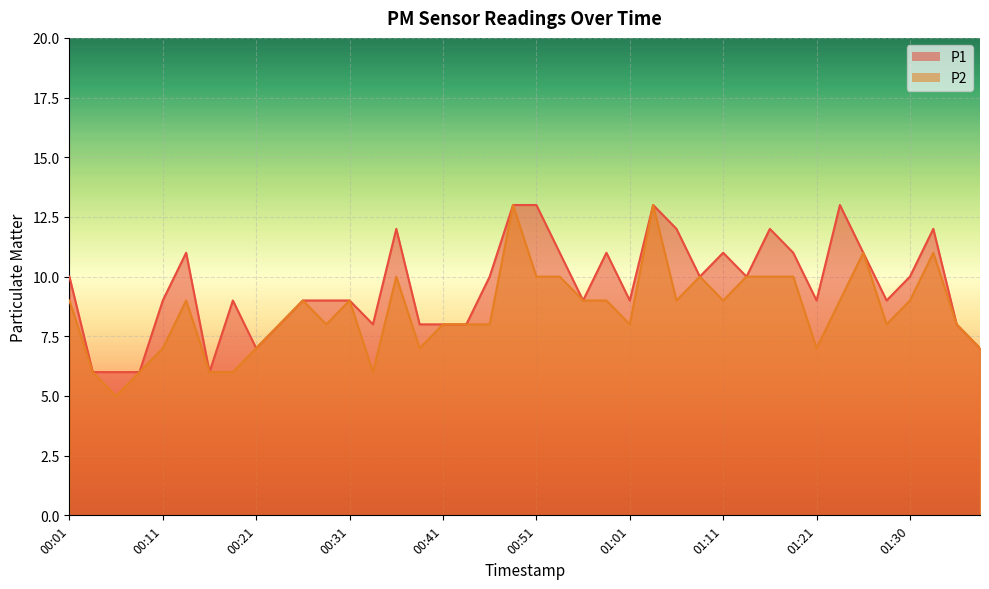

What is the difference between the maximum and second lowest values in the P2 series?

7